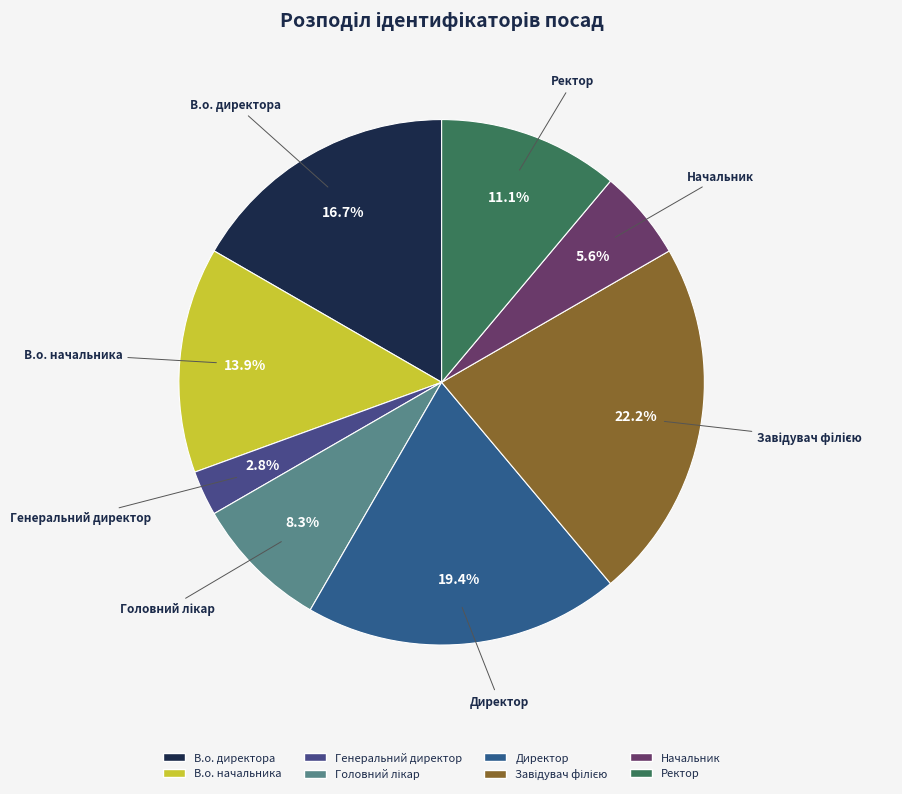

Which slice is the smallest?

Генеральний директор